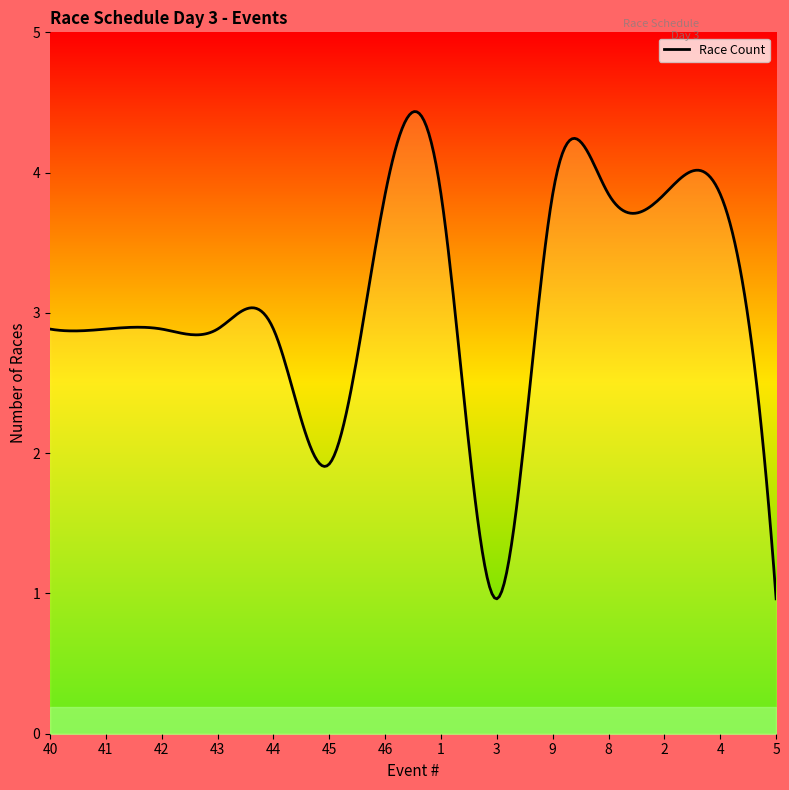

What is the difference between the values at 40 and 45?

1